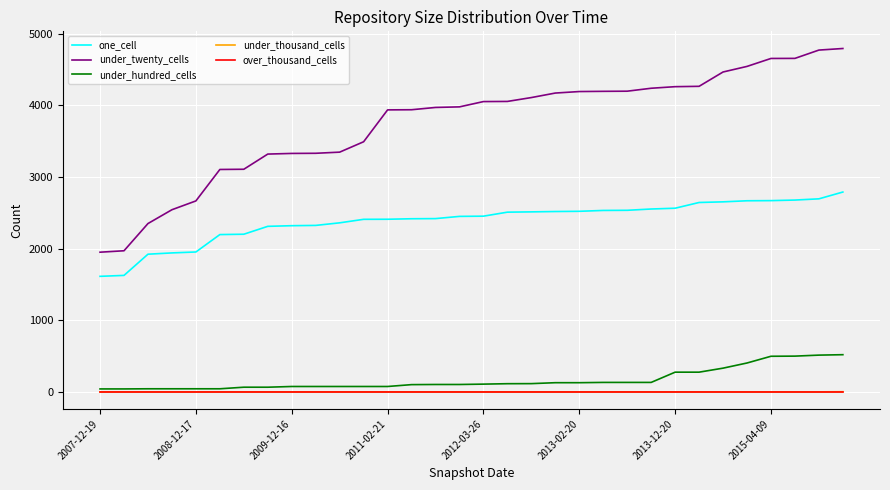

True or false: one_cell and under_twenty_cells cross at least once.

False